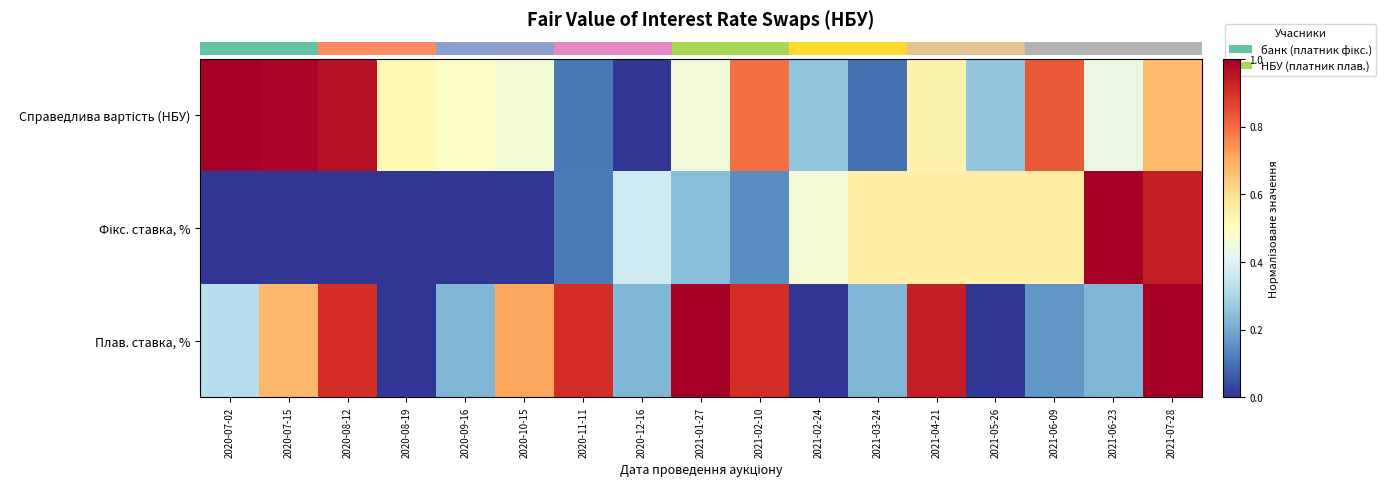

At how many categories does at least one series exceed 0?

17